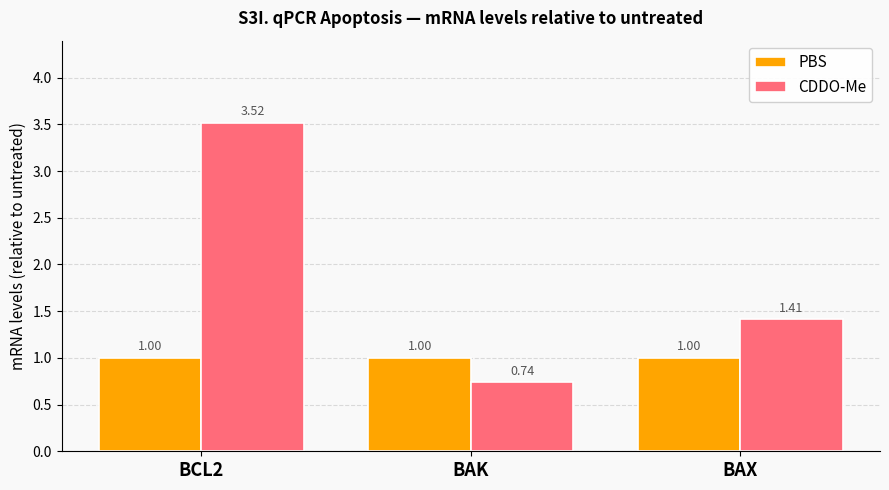

At BAK, list the series in order from smallest to largest.

CDDO-Me, PBS